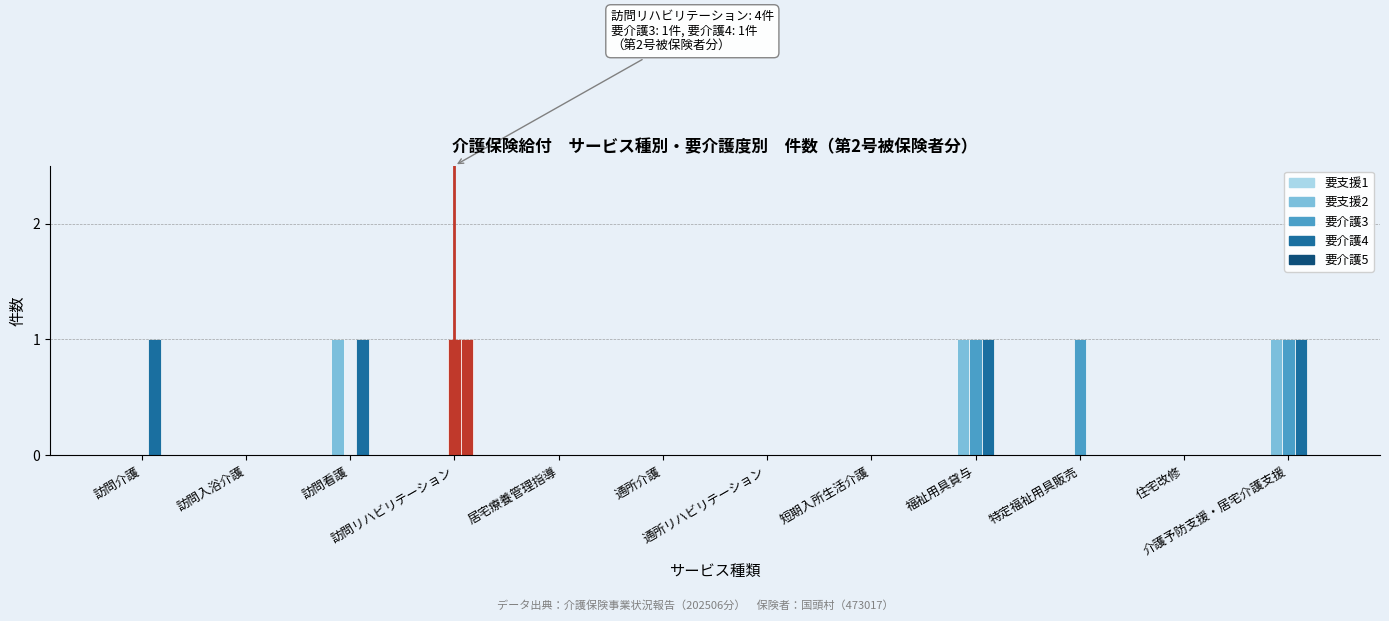

How many groups of bars are there?

12